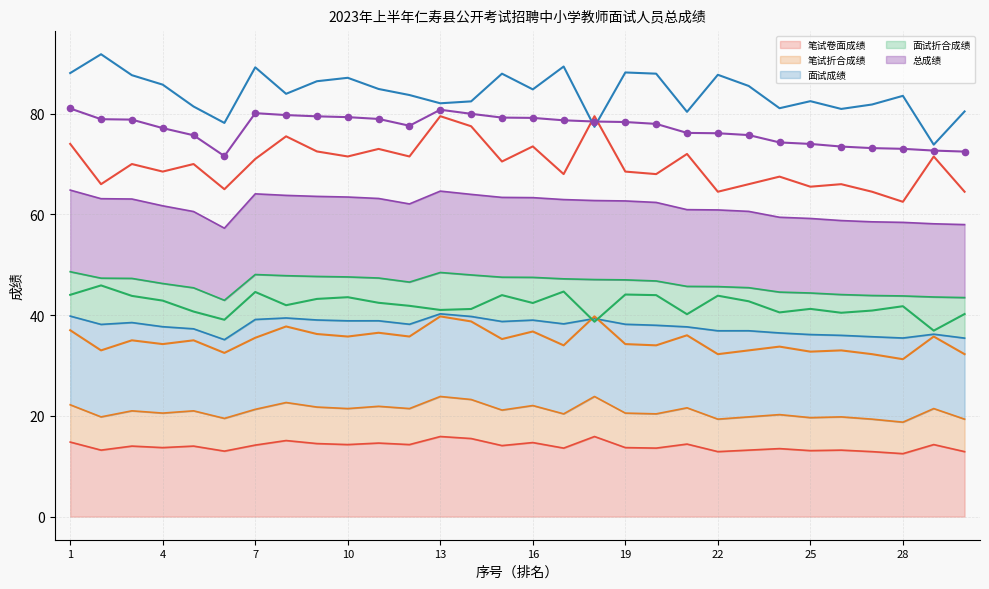

Is it true that 笔试卷面成绩 equals 7.7 at 25?

False